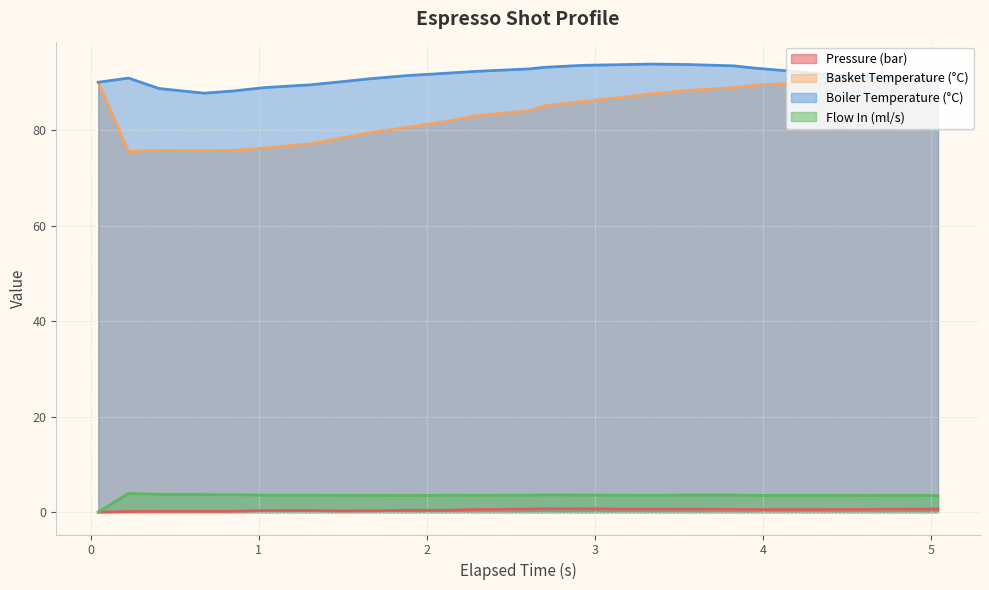

How many distinct data groups are displayed?

4